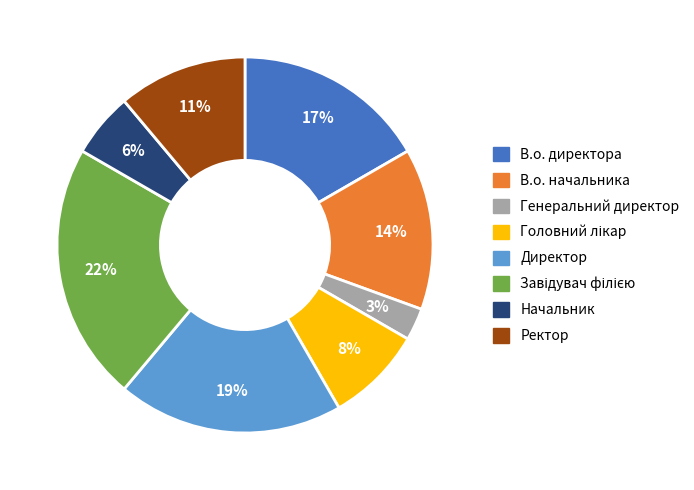

Which slice is the smallest?

Генеральний директор